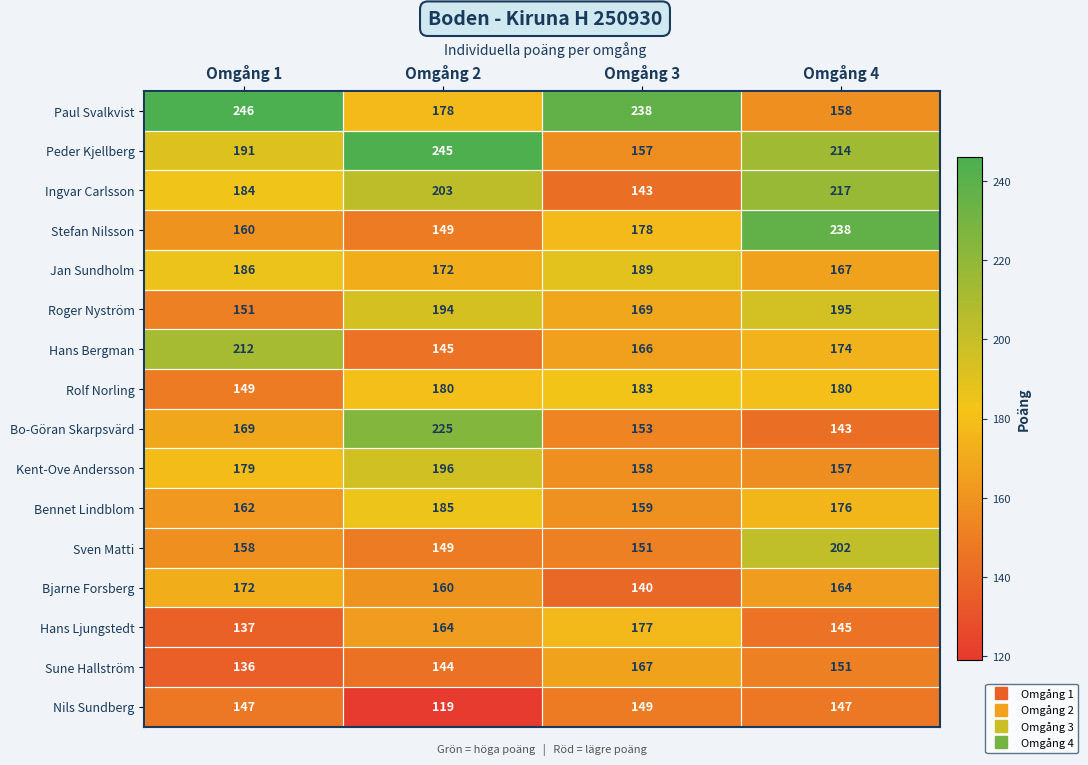

At which category is the sum across all series the highest?

Omgång 4